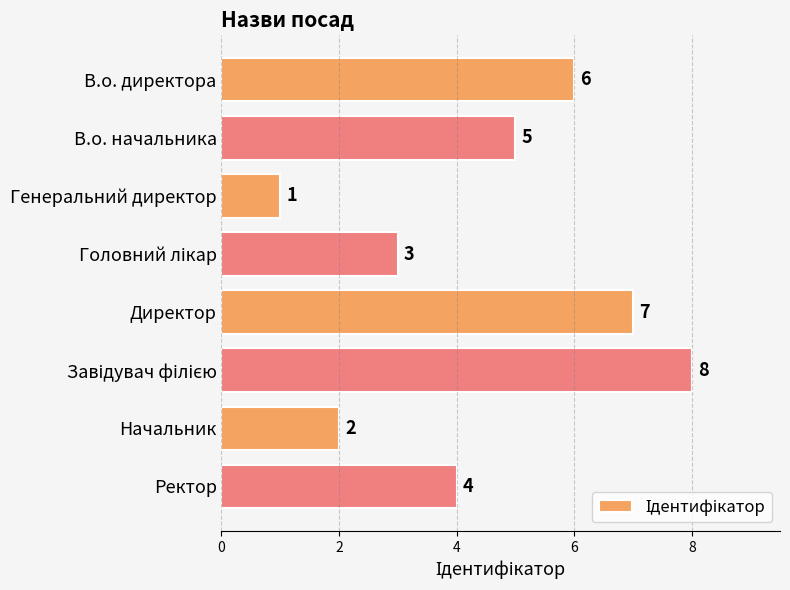

What is the sum of all values?

36